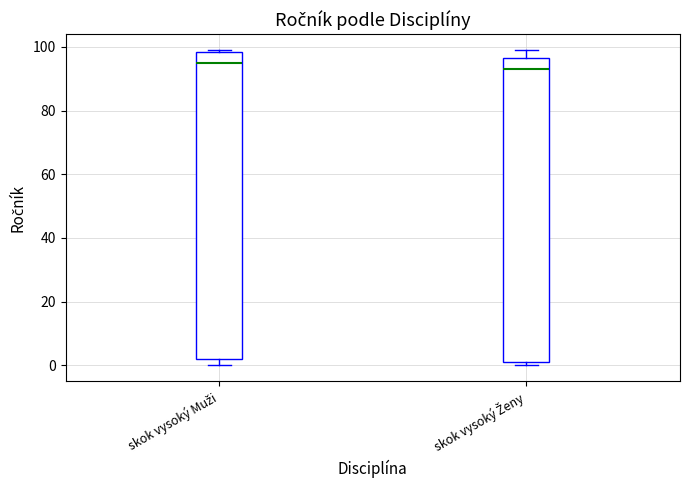

Which box has the lowest median line?

skok vysoký Ženy